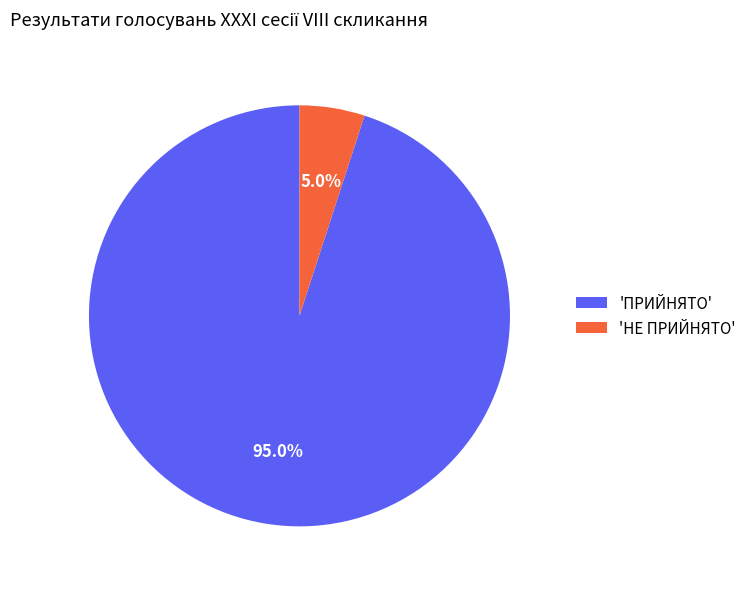

Count the number of slices in the pie.

2